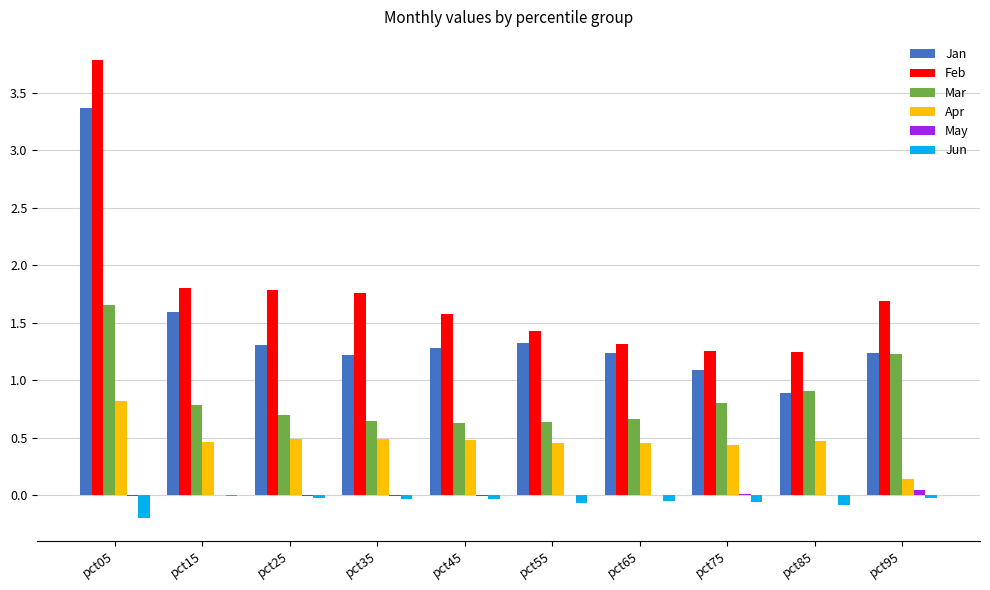

Is it true that Jan equals 0.5 at pct55?

False